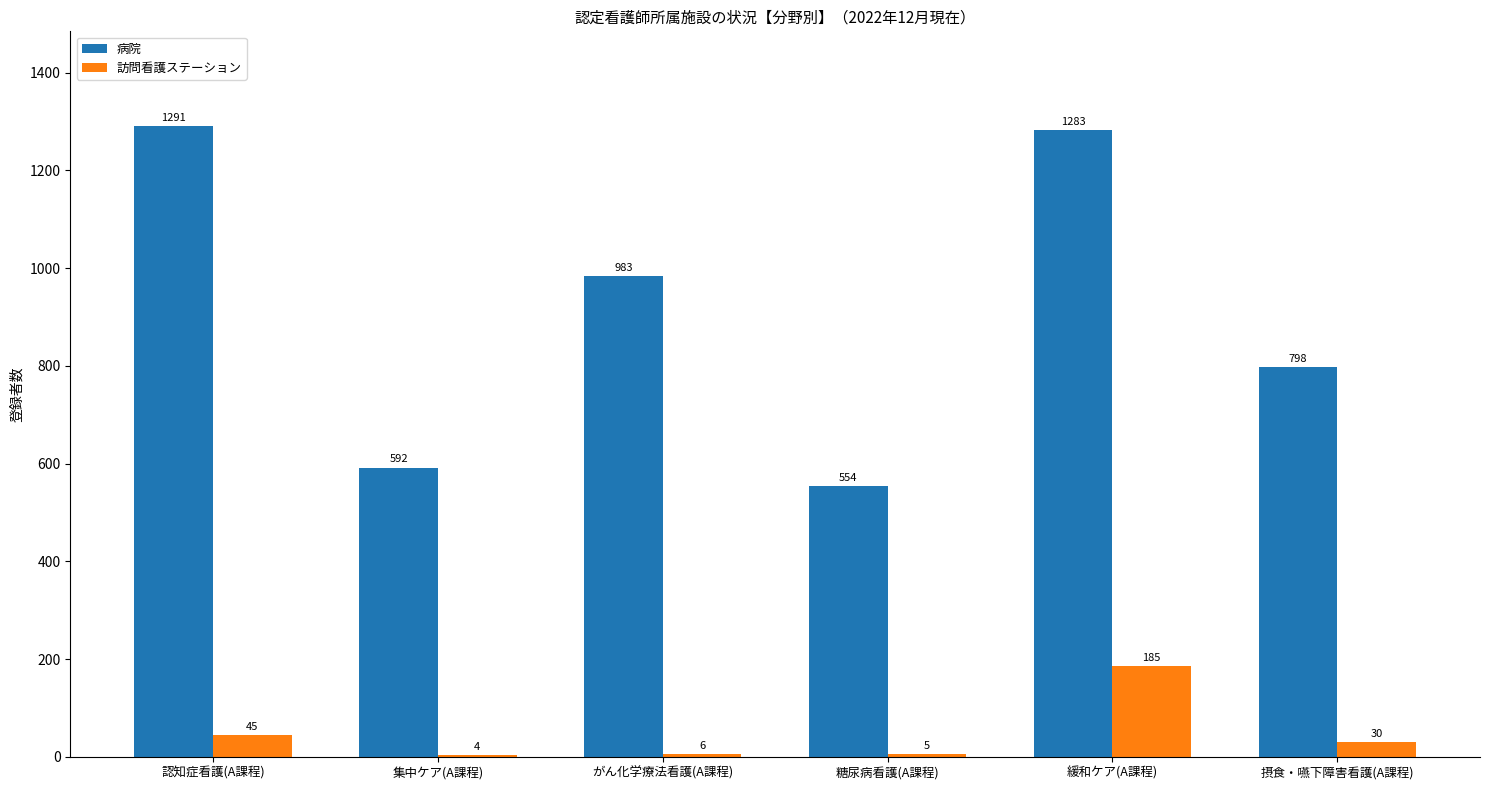

What is the average value of the 病院 series?

917